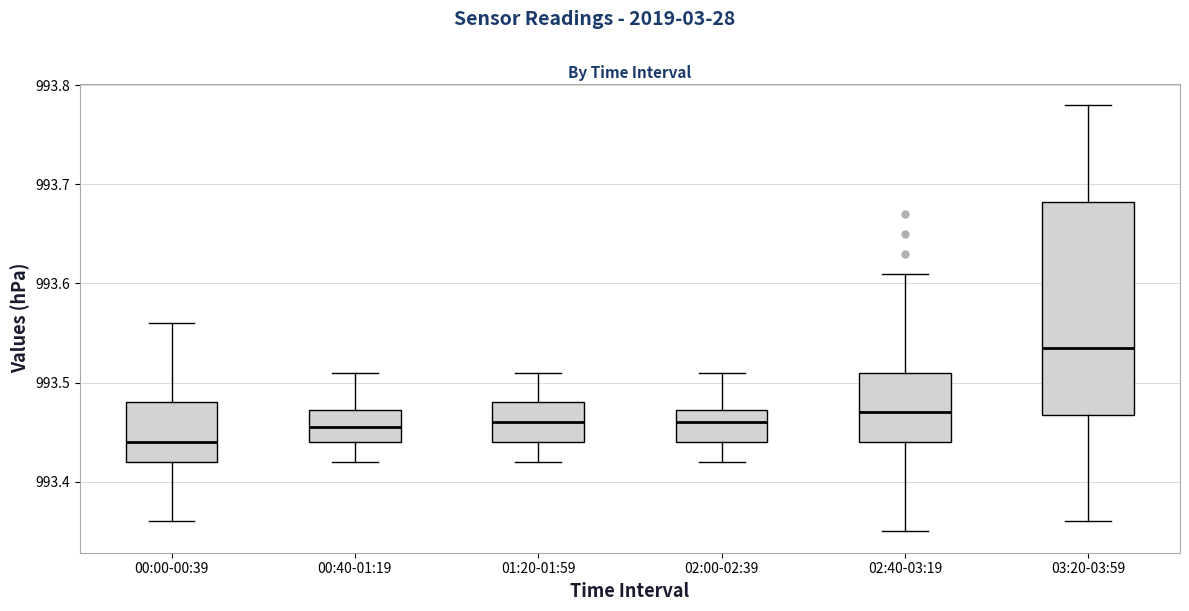

Where does the median line of the box for 02:00-02:39 sit on the y-axis? The values are not printed on the chart, so give them approximately, as read against the axis.

993.46